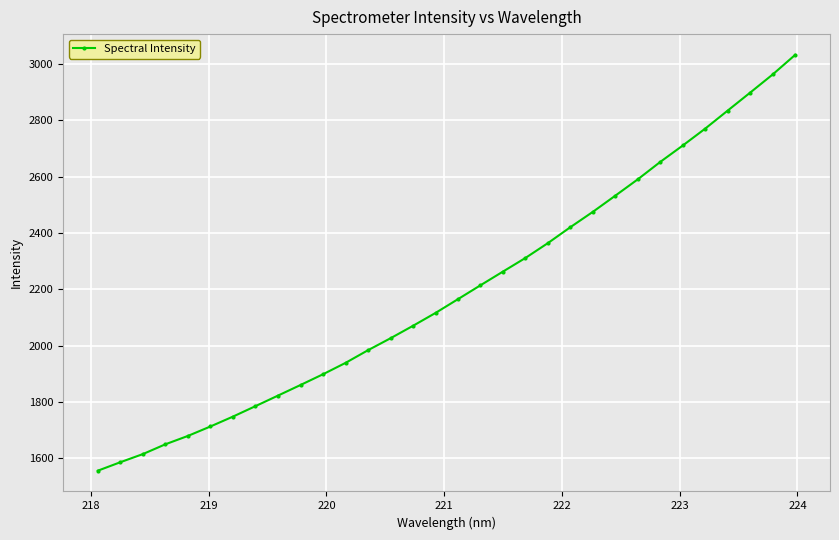

What is the sum of all values?

70253.0